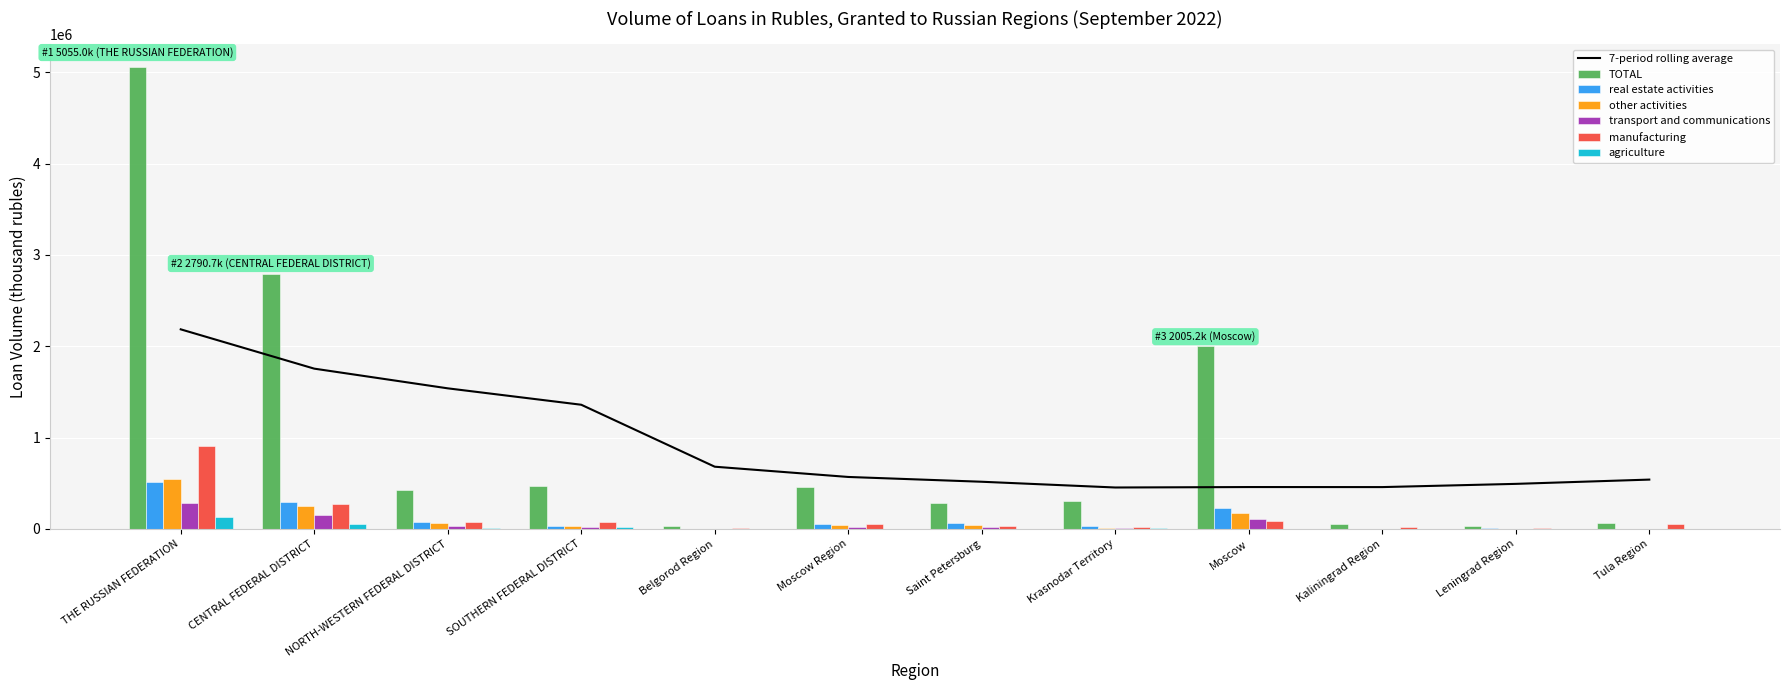

What is the total value across all series at Tula Region?

131920